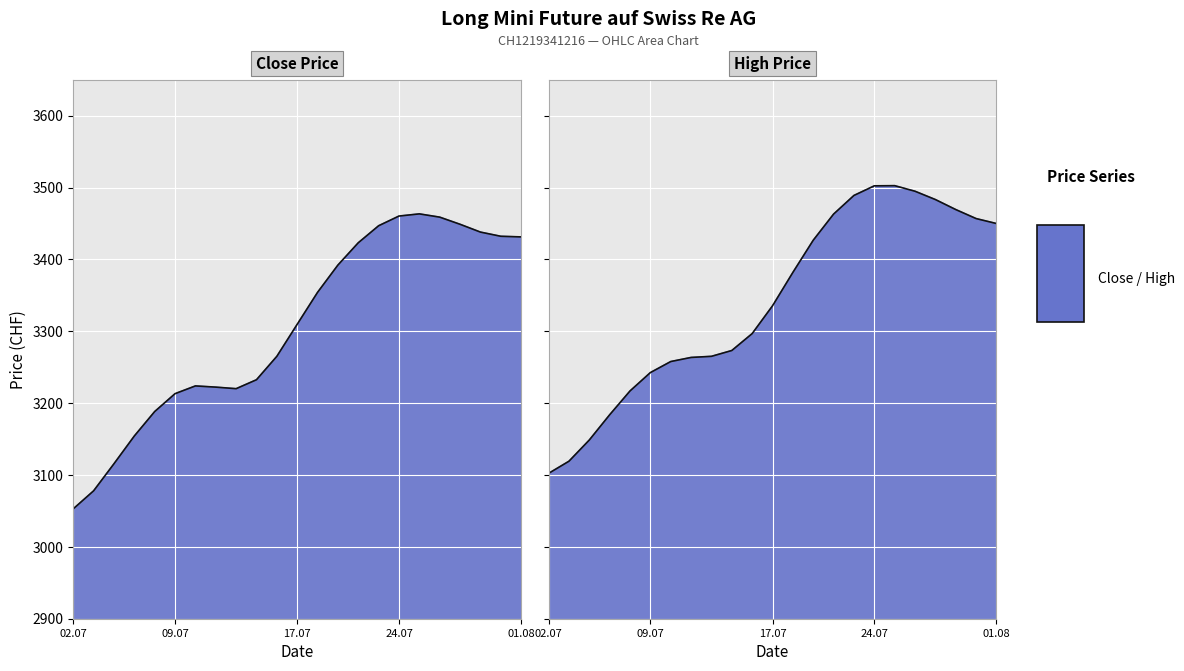

True or false: High and Open intersect in this chart.

False